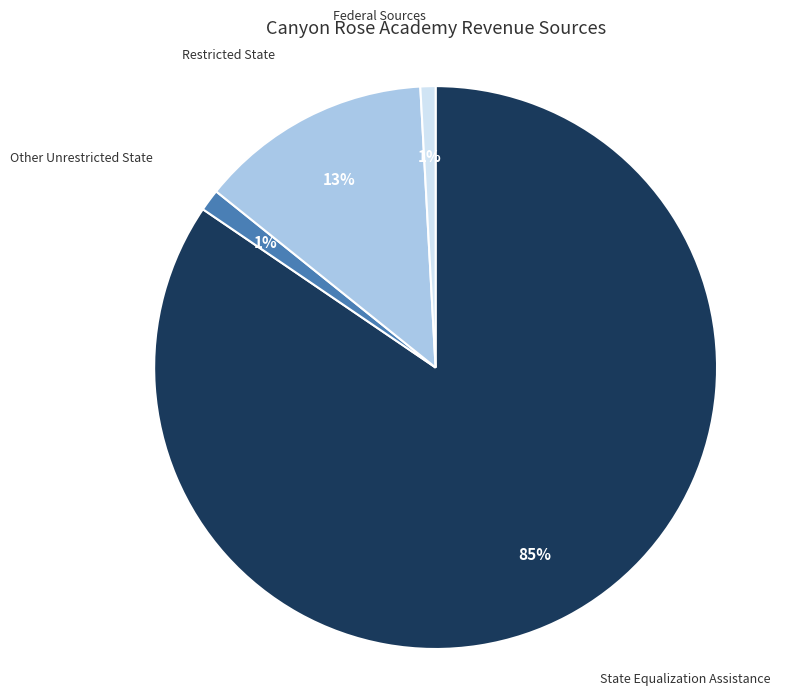

True or false: State Equalization Assistance accounts for 85% of the total.

True